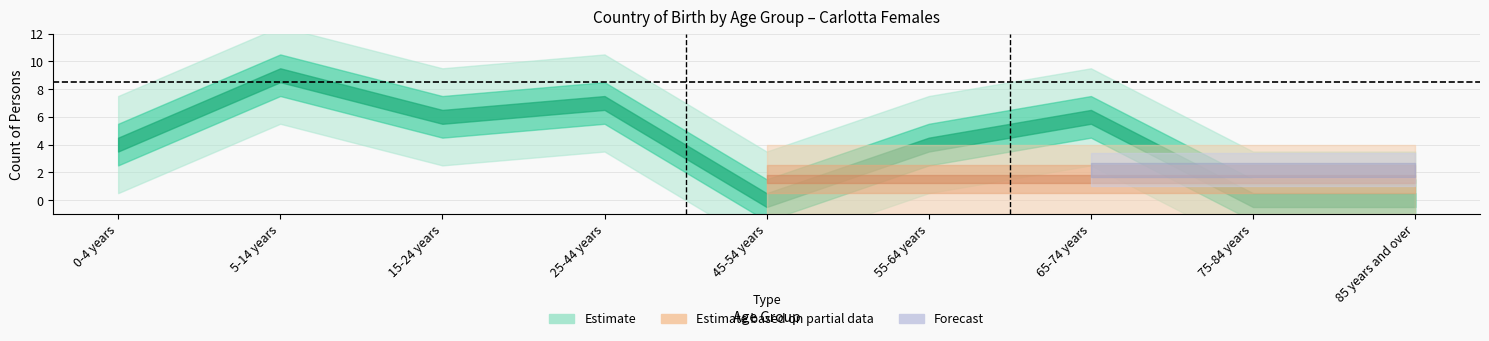

At how many categories does at least one series exceed 7?

1